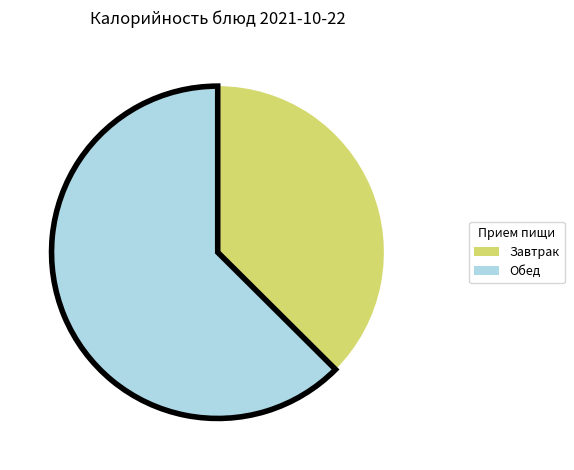

Is it true that Завтрак is 37% of the pie?

True